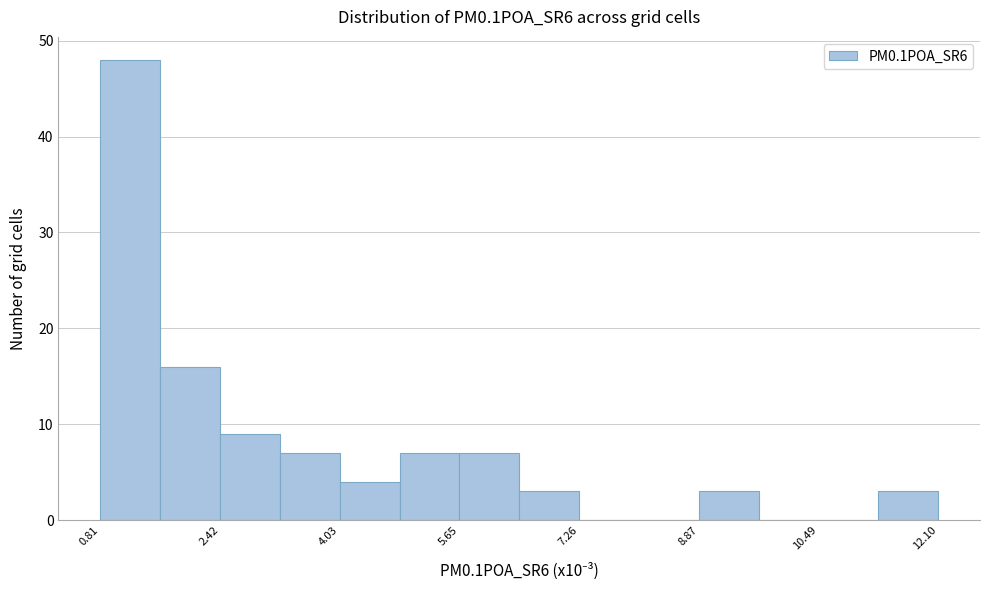

Which range on the x-axis has the tallest bar?

0.8 to 1.6